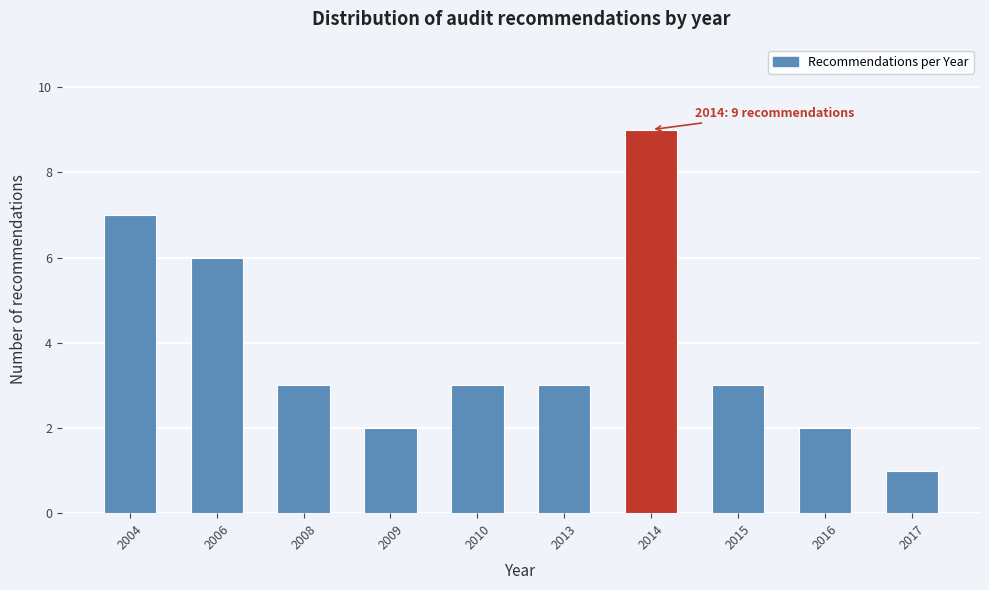

Reading left to right, list all the values displayed in this chart.

7	6	3	2	3	3	9	3	2	1